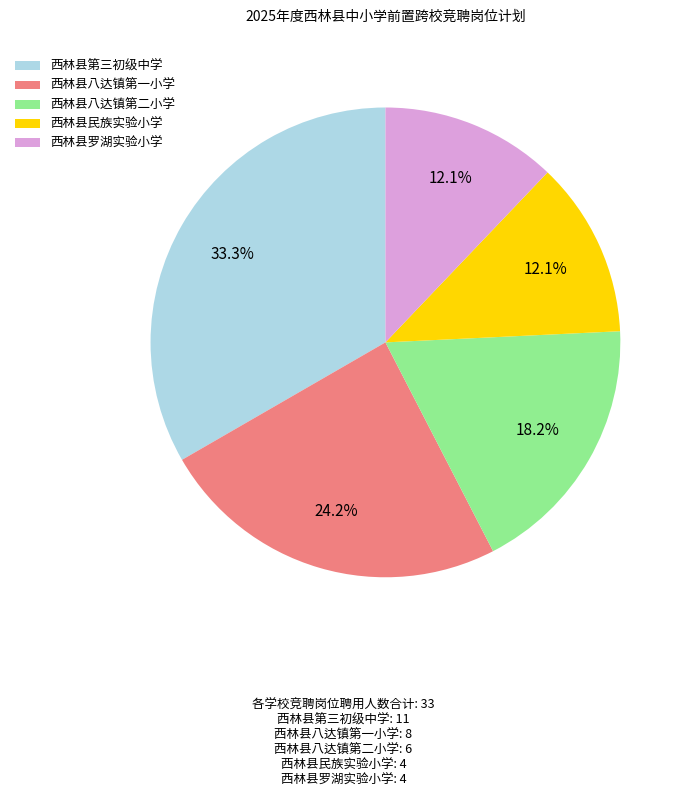

Combined, do 西林县八达镇第一小学 and 西林县罗湖实验小学 account for over 50%?

No